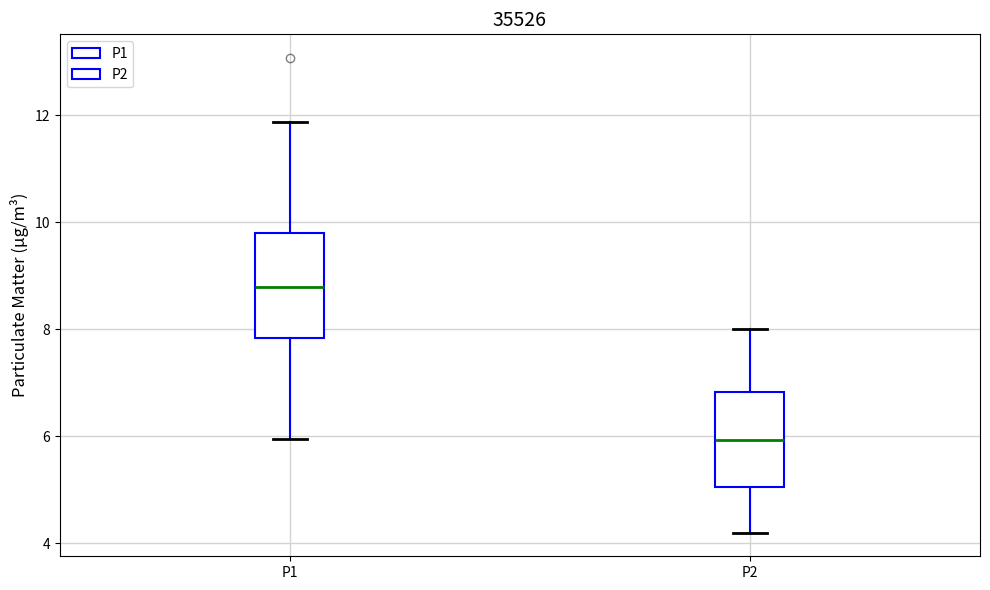

Which box's median line is the highest?

P1